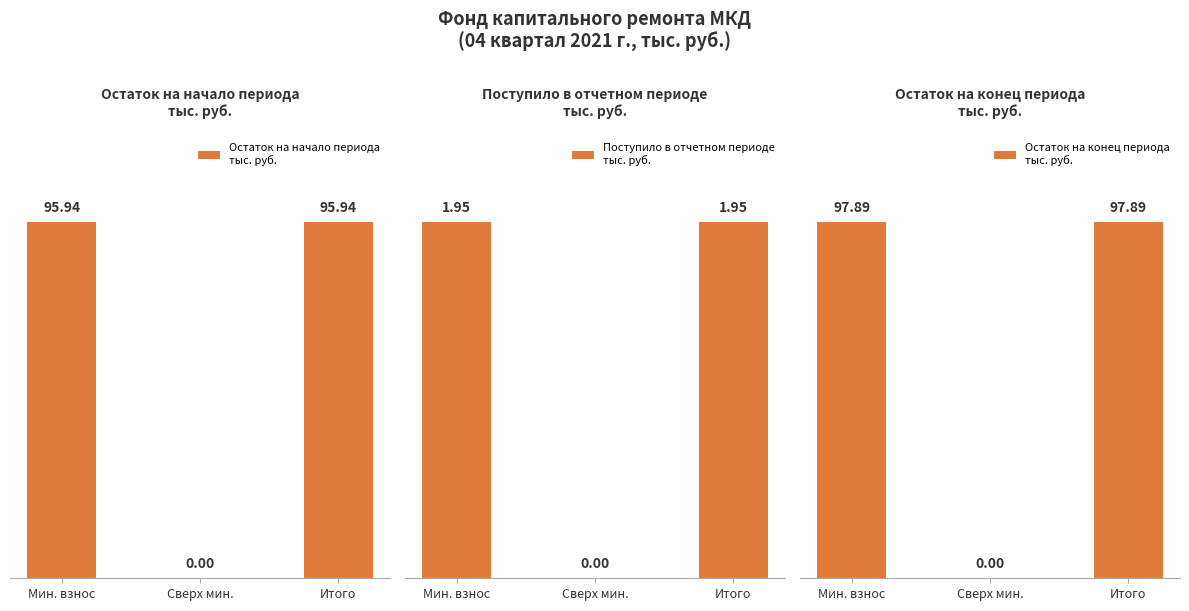

Is the value of Остаток на начало периода
тыс. руб. at Мин. взнос greater than the value of Поступило в отчетном периоде
тыс. руб. at Итого?

Yes